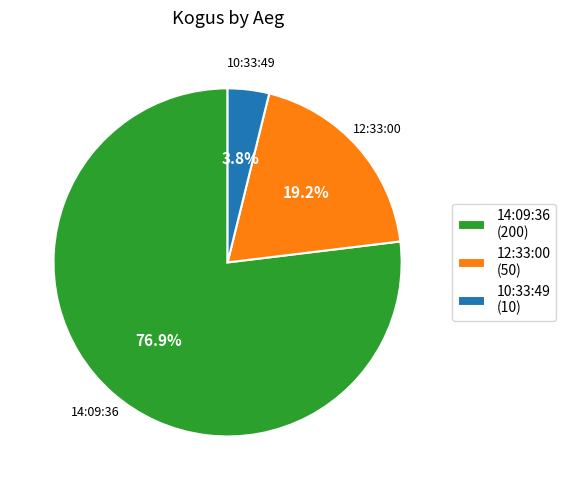

What is the total percentage of 14:09:36 and 10:33:49?

80.8%